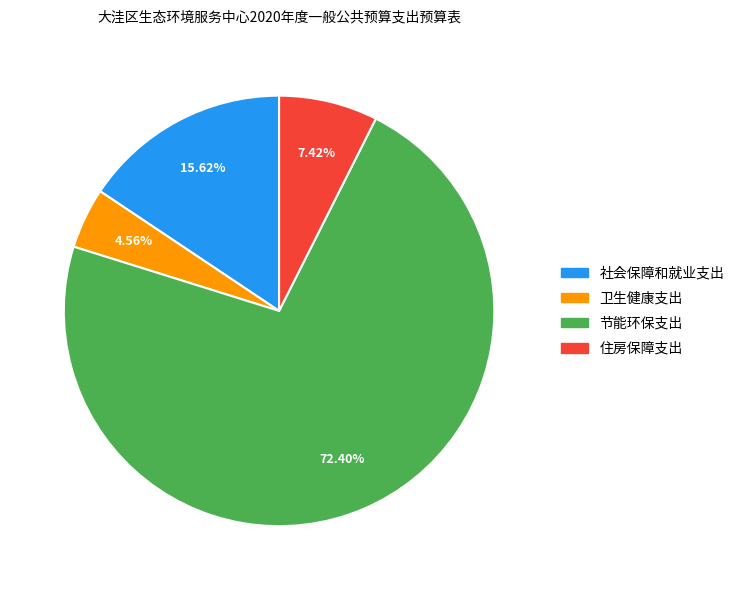

Does 住房保障支出 represent more than half of the total?

No